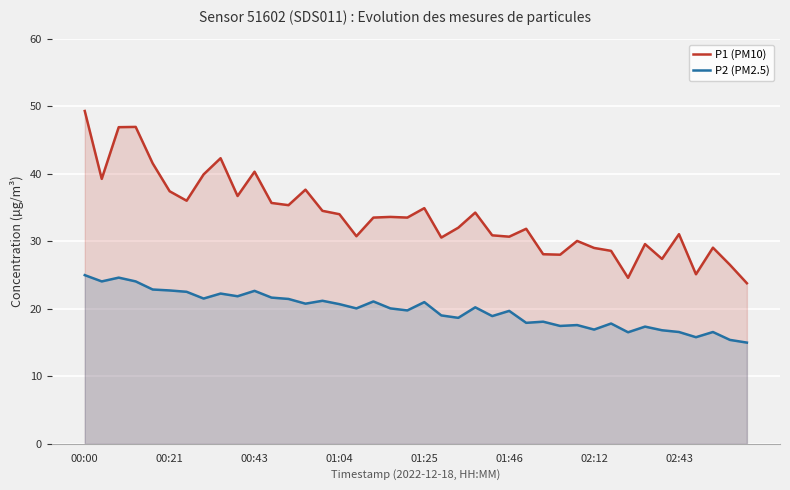

Reading left to right, list all the values displayed in this chart.

P1 (PM10): 49.3	39.3	46.9	47.0	41.6	37.4	36.0	39.9	42.3	36.7	40.3	35.7	35.4	37.7	34.5	34.0	30.8	33.5	33.6	33.5	34.9	30.6	32.0	34.3	30.9	30.7	31.9	28.1	28.0	30.1	29.0	28.6	24.6	29.6	27.4	31.1	25.1	29.1	26.5	23.8
P2 (PM2.5): 25.0	24.1	24.6	24.1	22.9	22.7	22.5	21.5	22.3	21.9	22.7	21.7	21.5	20.8	21.2	20.7	20.1	21.1	20.1	19.8	21.0	19.0	18.7	20.2	18.9	19.7	17.9	18.1	17.5	17.6	16.9	17.8	16.5	17.4	16.8	16.6	15.8	16.6	15.4	15.0